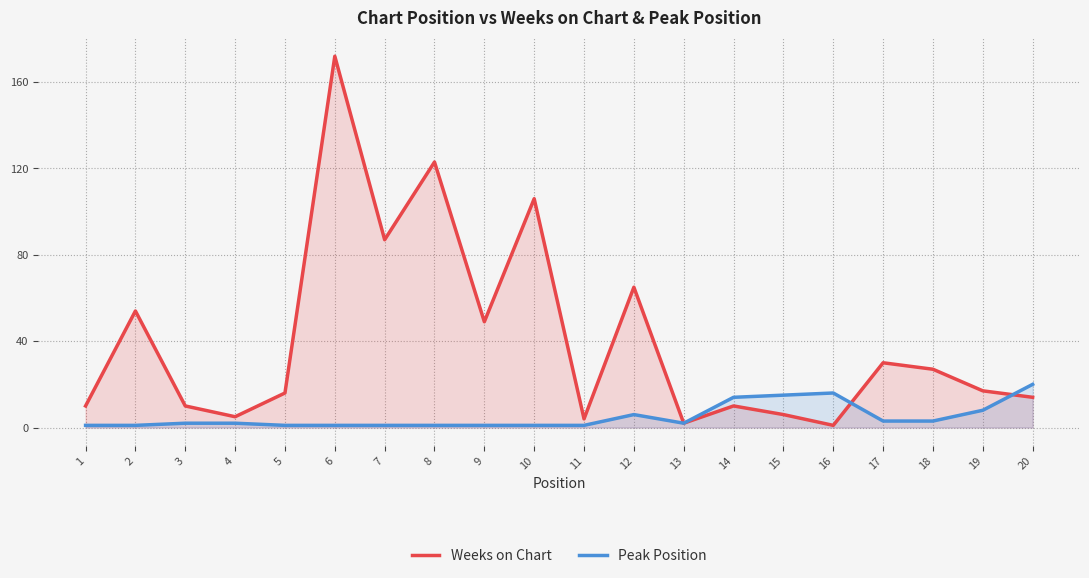

Is it true that Weeks on Chart equals 10 at 14?

True